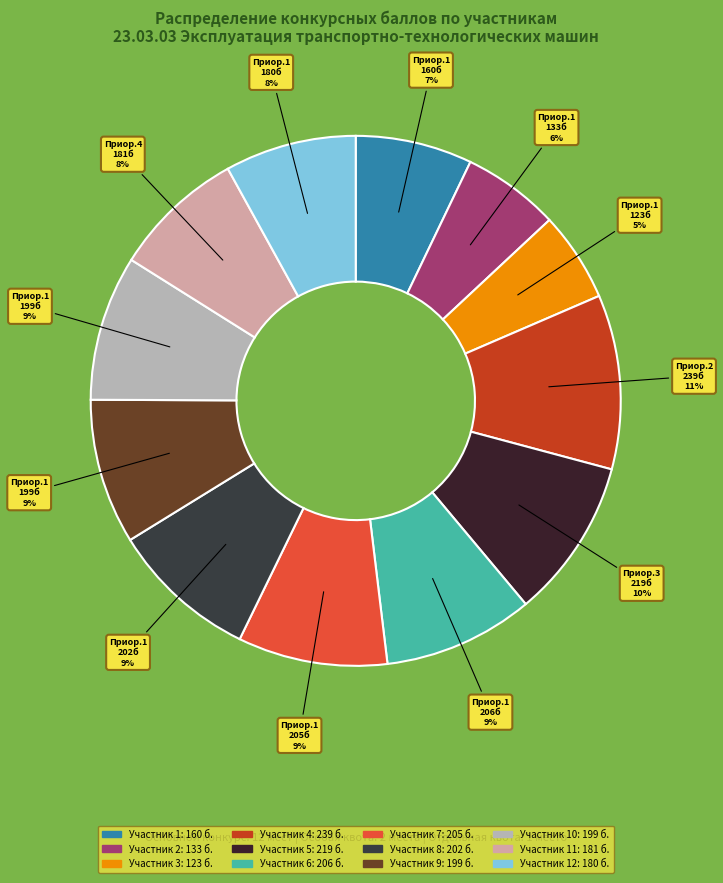

How many segments does this pie chart have?

12